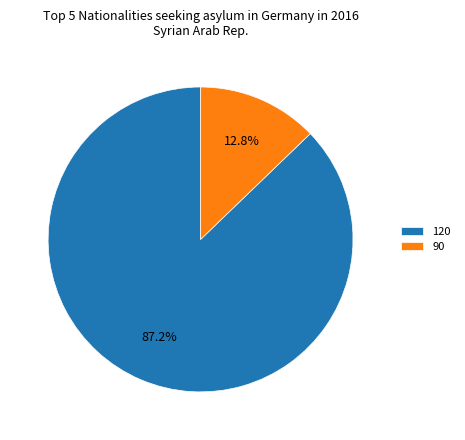

Approximately how many times larger is the value at 120 compared to 90?

6.8